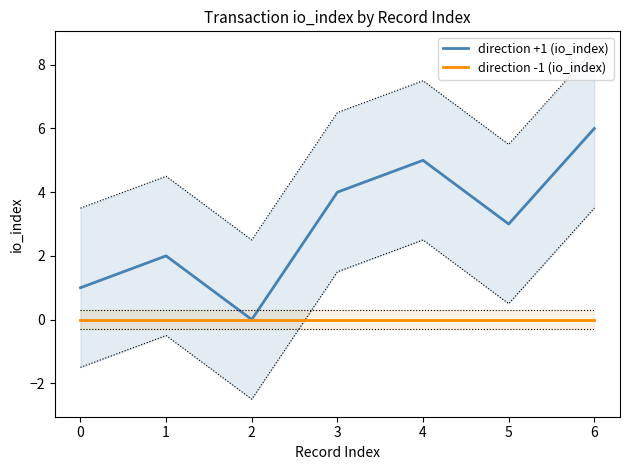

List the labels in order of direction +1 (io_index) value, largest first.

6, 4, 3, 5, 1, 0, 2